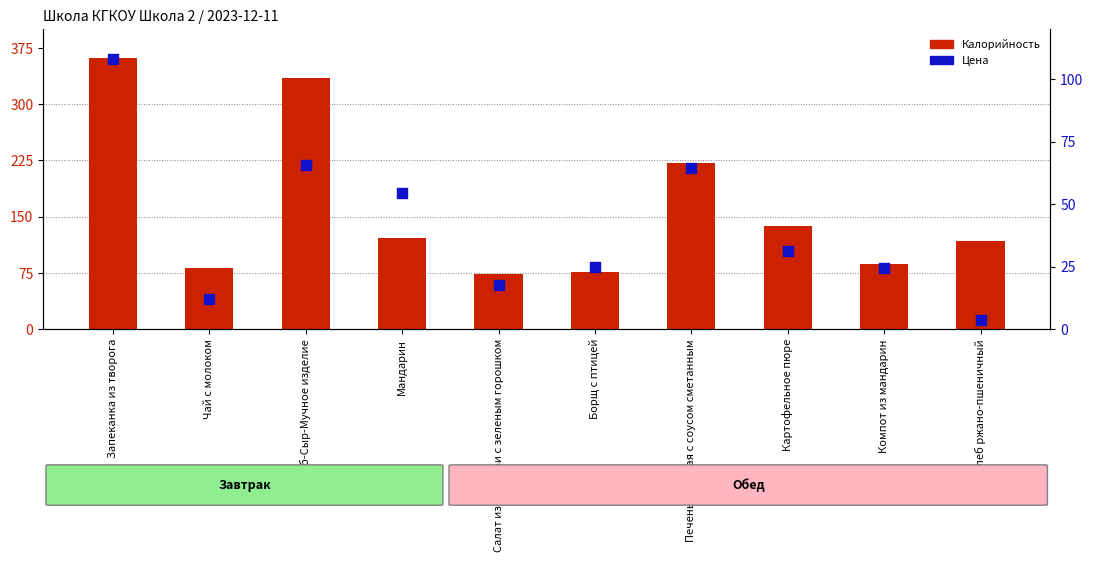

Which series has the largest total across all categories?

Калорийность